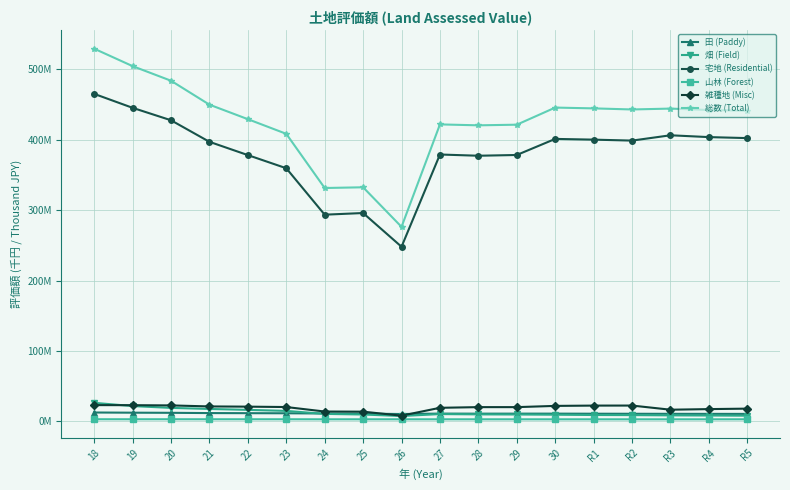

List the series in order of their peak value, highest first.

総数 (Total), 宅地 (Residential), 畑 (Field), 雑種地 (Misc), 田 (Paddy), 山林 (Forest)